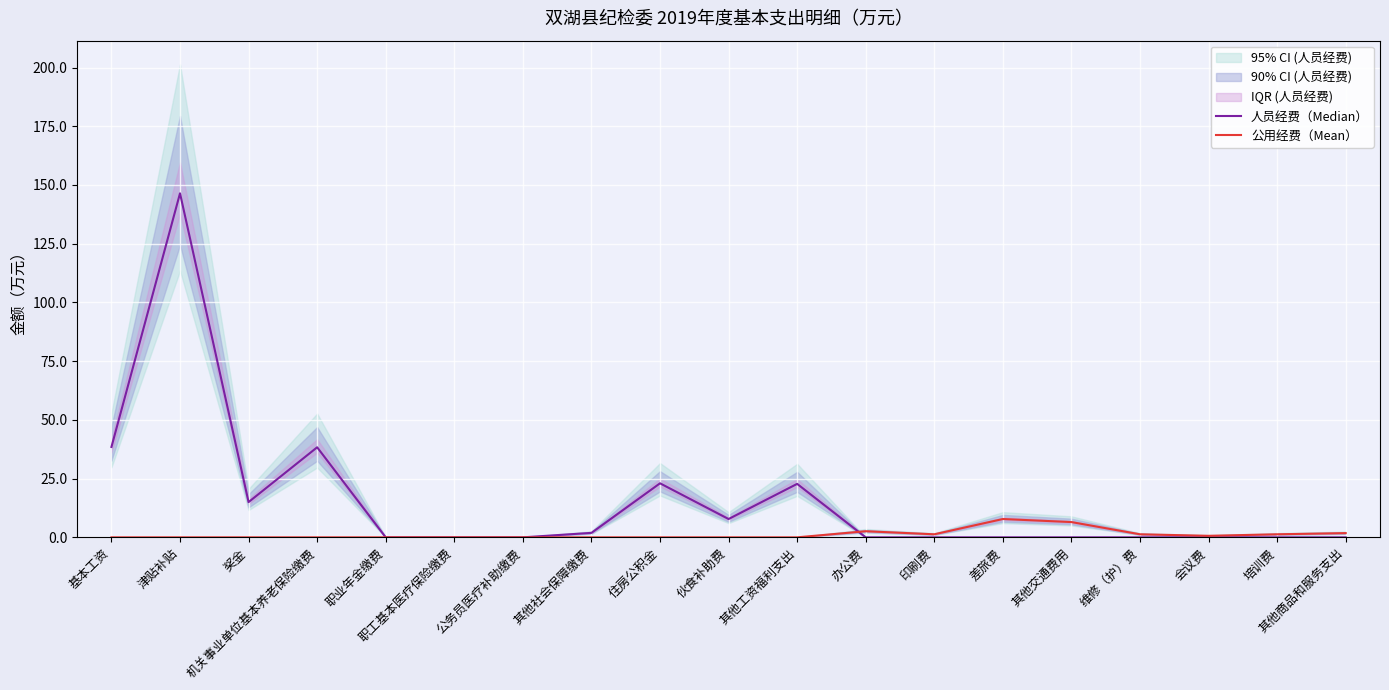

How many lines are shown in the chart?

2